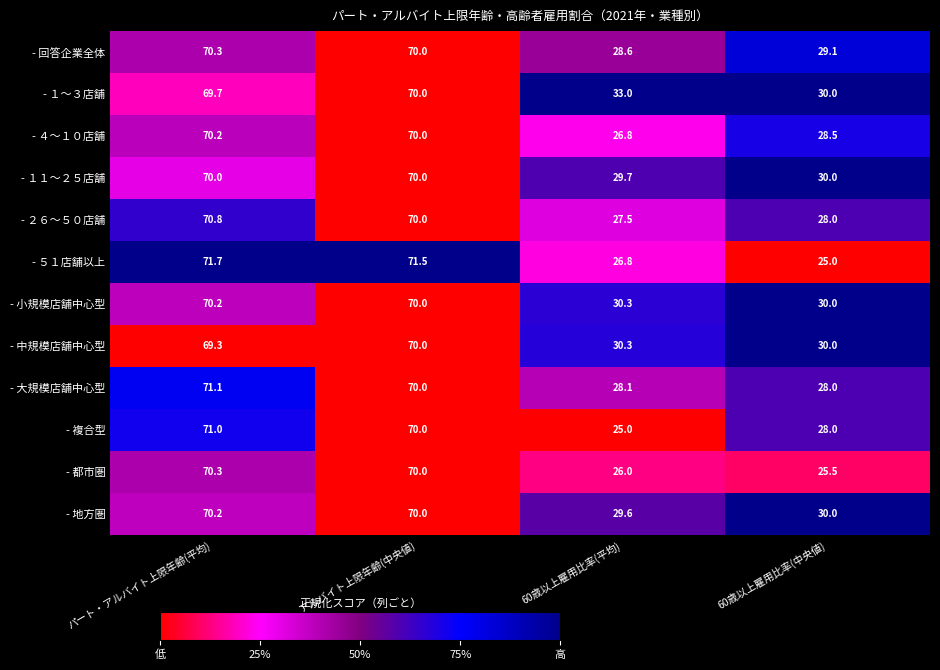

List the labels in order of - 大規模店舗中心型 value, largest first.

パート・アルバイト上限年齢(平均), パート・アルバイト上限年齢(中央値), 60歳以上雇用比率(平均), 60歳以上雇用比率(中央値)